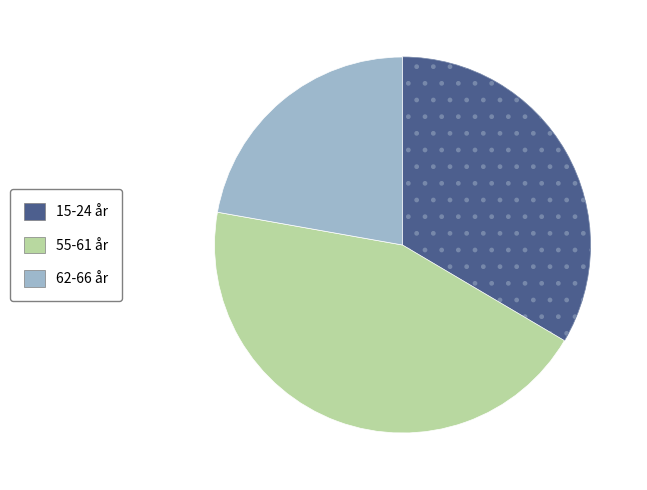

Rank the categories by value from lowest to highest.

62-66 år, 15-24 år, 55-61 år